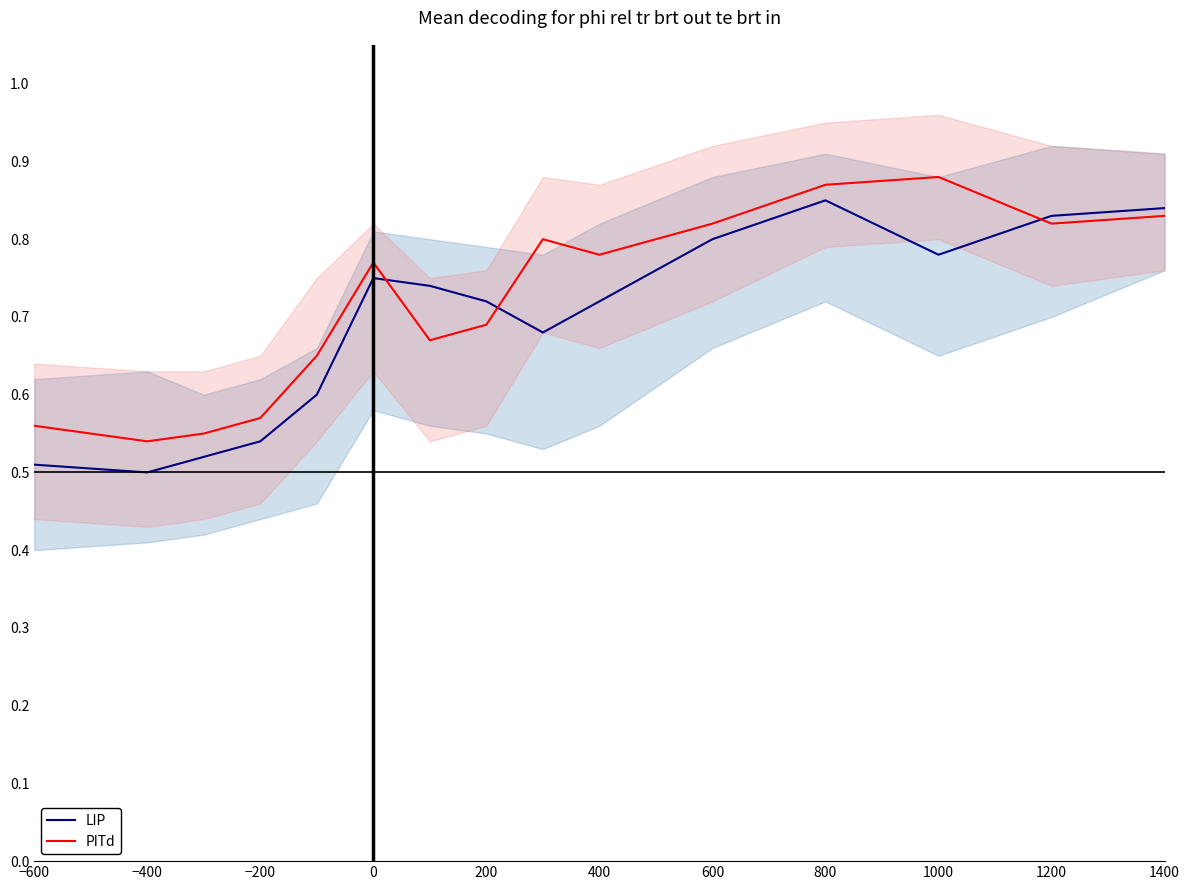

Is the value of LIP at 800 greater than the value of PITd at 400?

Yes